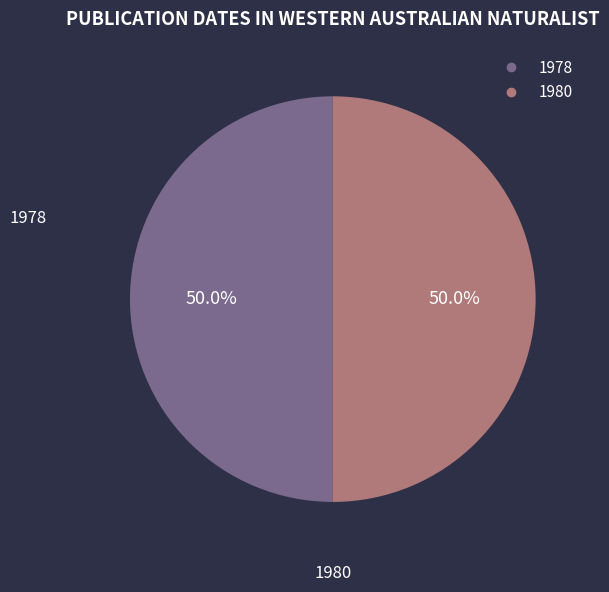

Count the number of slices in the pie.

2